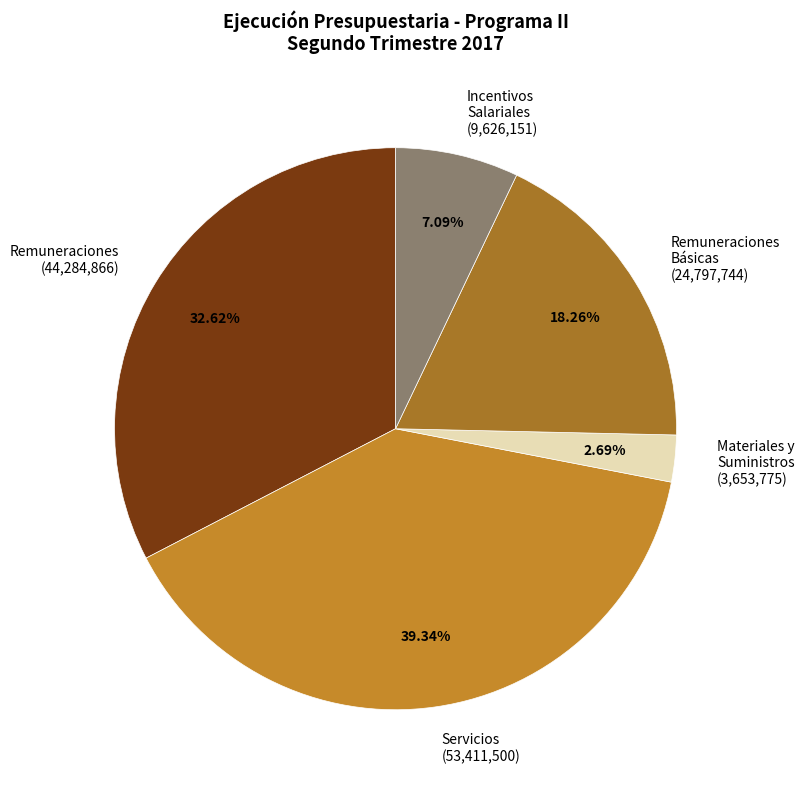

Does Materiales y Suministros (3,653,775) account for over 50% of the chart?

No